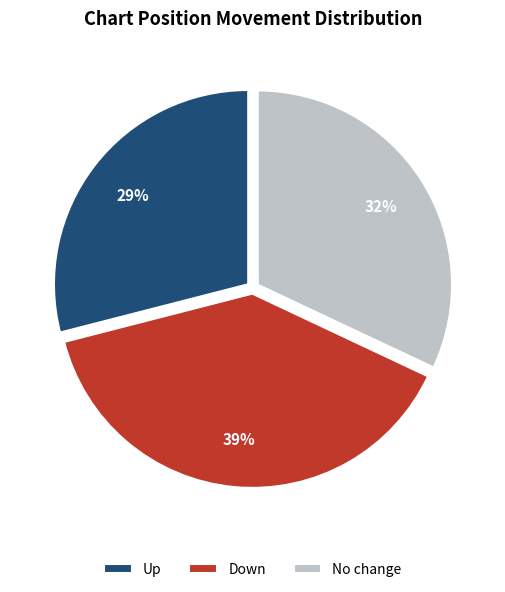

What percentage is the Up slice, to the nearest percent?

29%